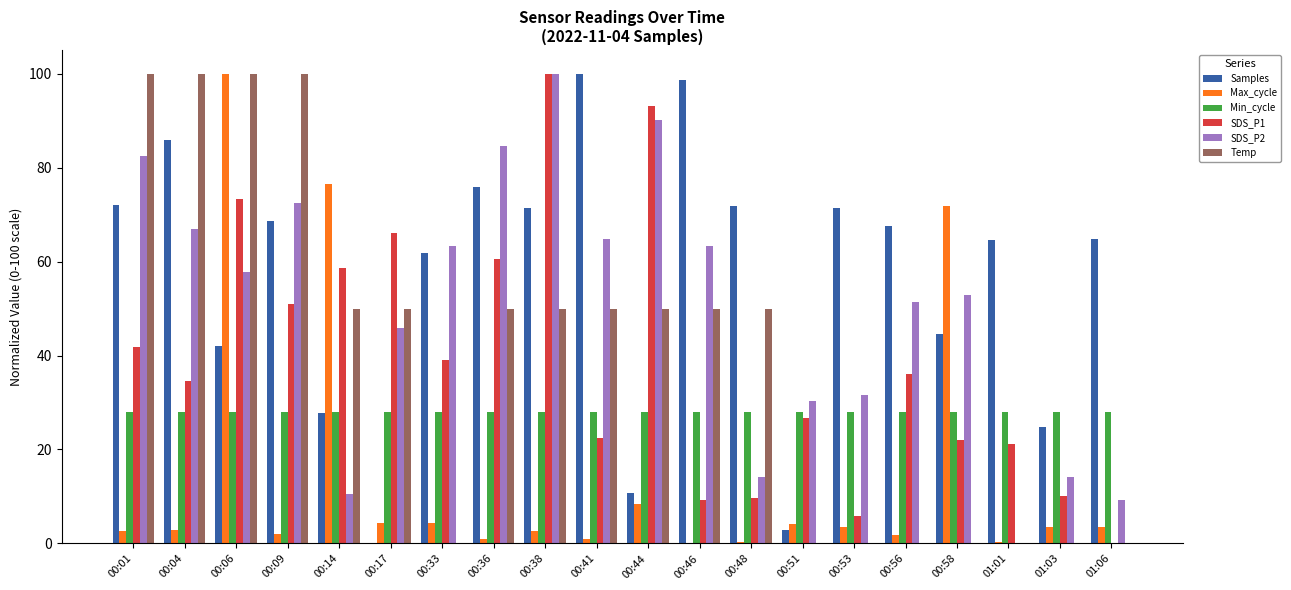

What is the highest value of the SDS_P2 series?

100.0